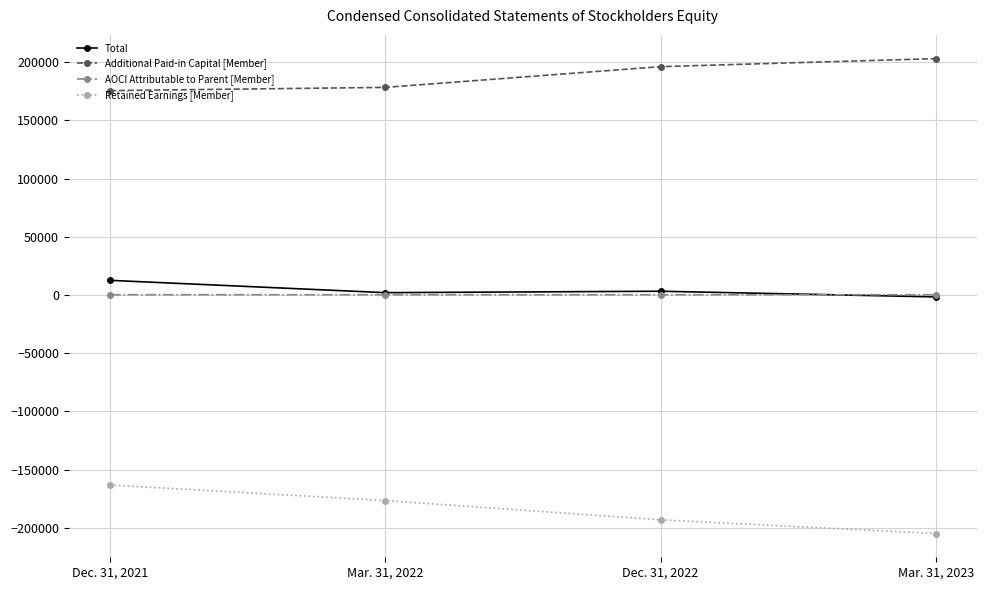

Is the value of Retained Earnings [Member] at Mar. 31, 2022 greater than the value of Total at Mar. 31, 2023?

No